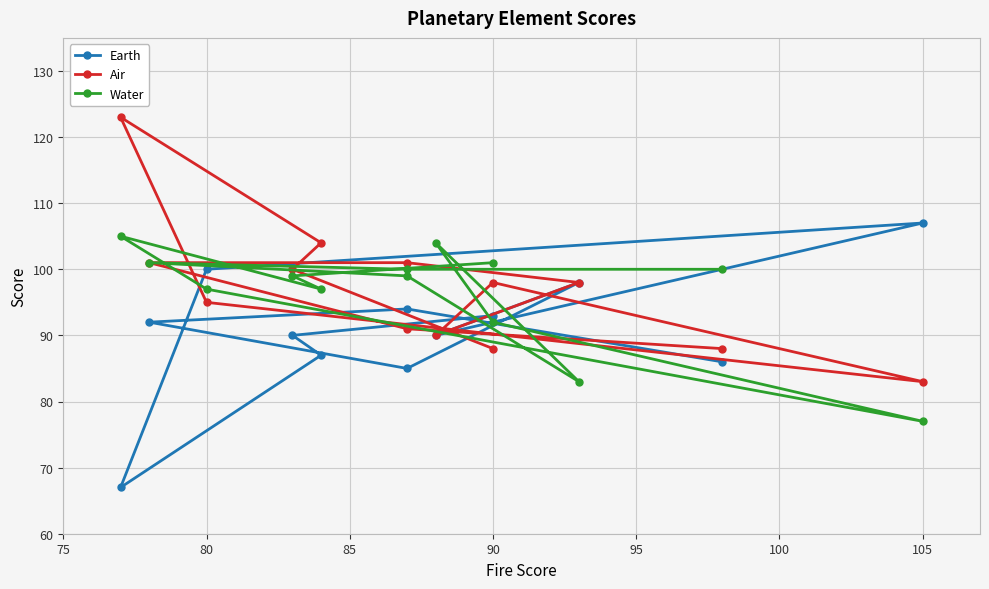

True or false: Water and Air cross at least once.

True